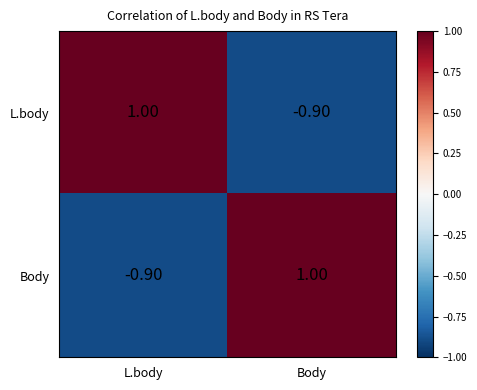

List the labels in order of L.body value, smallest first.

Body, L.body